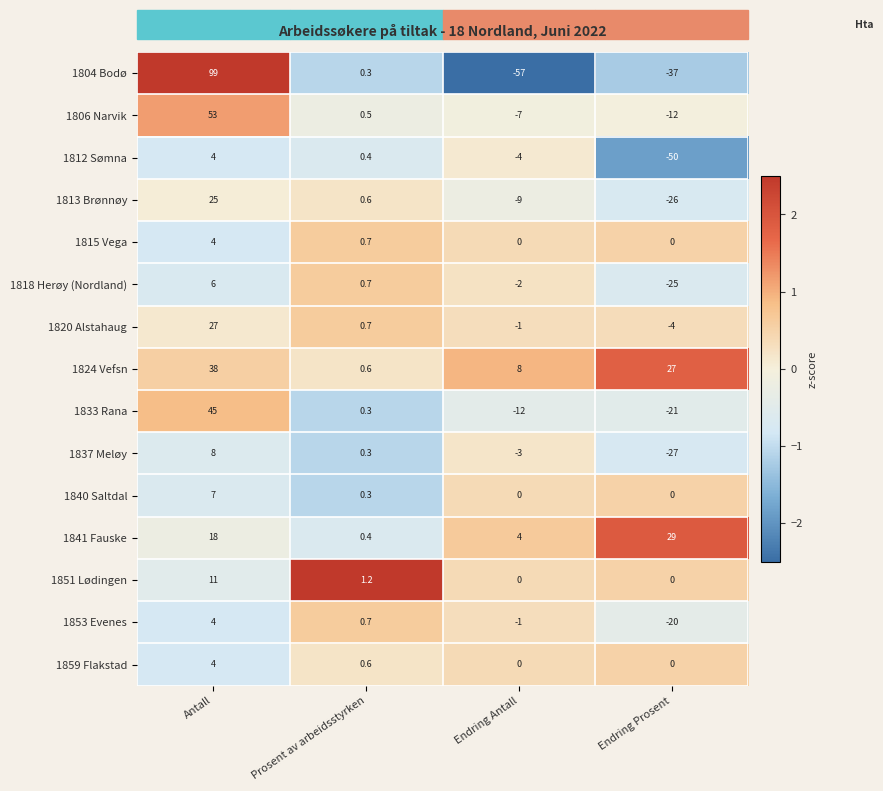

Which series has the widest spread of values?

1804 Bodø